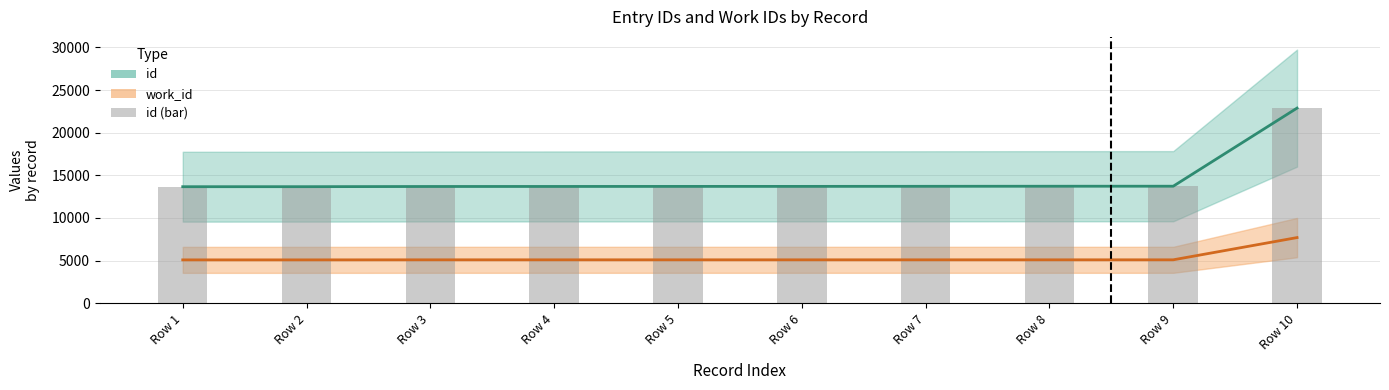

Reading left to right, what are all the values shown in this chart?

id: 13664	13667	13689	13693	13699	13701	13710	13719	13722	22885
work_id: 5081	5081	5088	5088	5088	5088	5088	5088	5088	7696
id (bar): 13664	13667	13689	13693	13699	13701	13710	13719	13722	22885